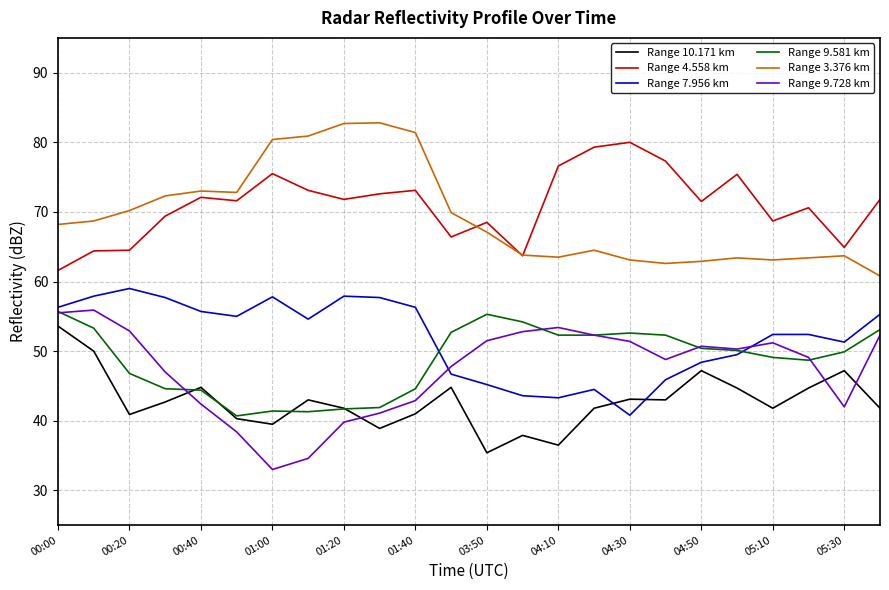

What is the difference between the maximum and second lowest values in the Range 3.376 km series?

20.2